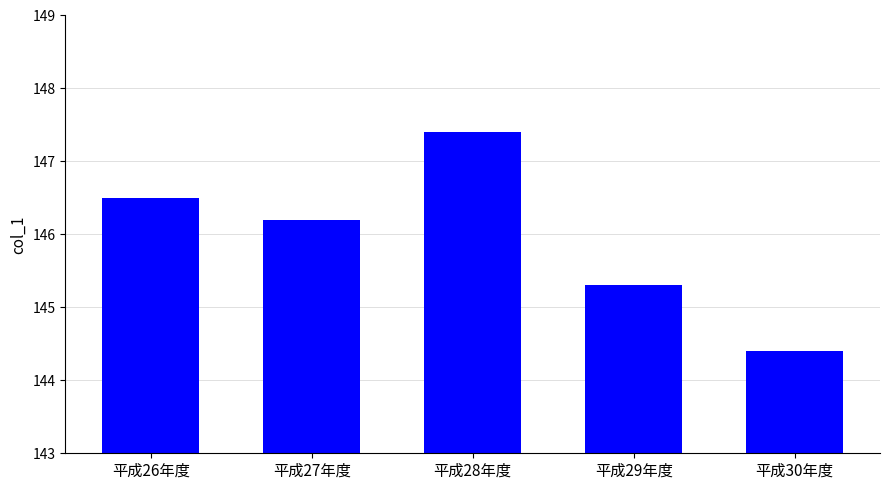

The value at 平成30年度 is 144.4. True or false?

True